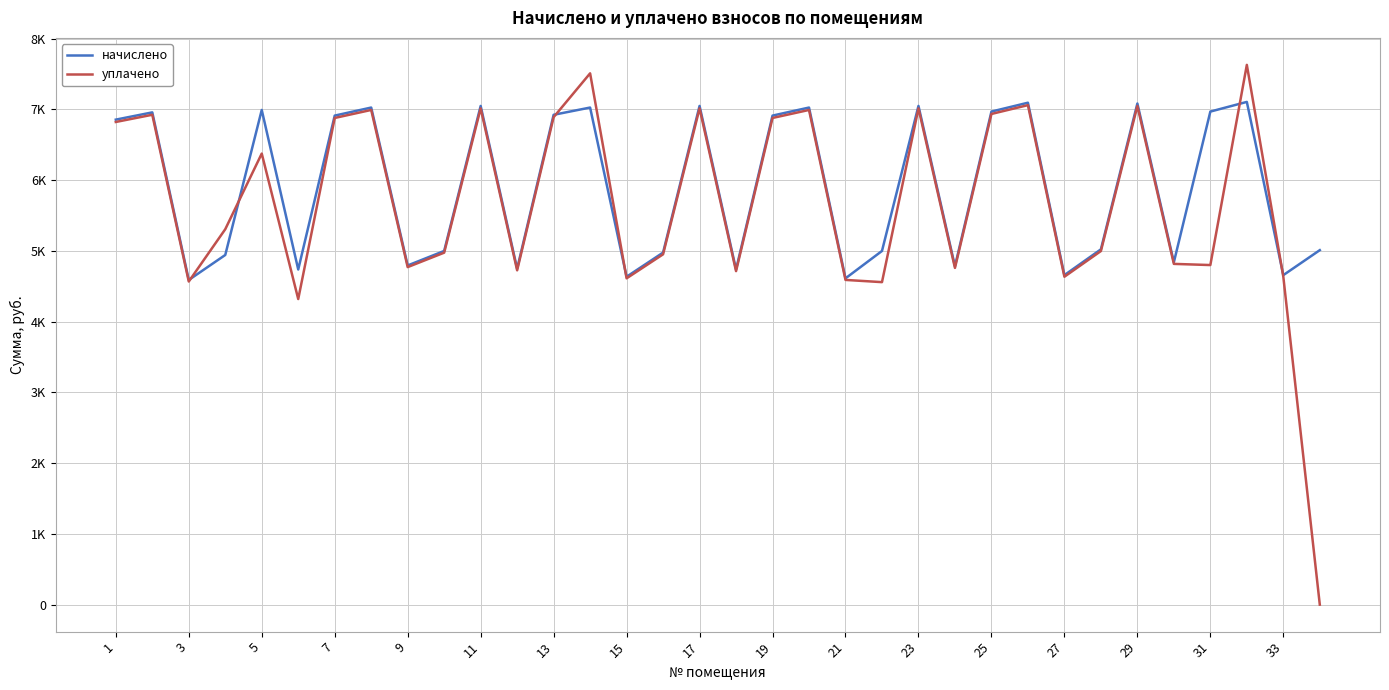

What are all the series names shown in the legend?

начислено, уплачено